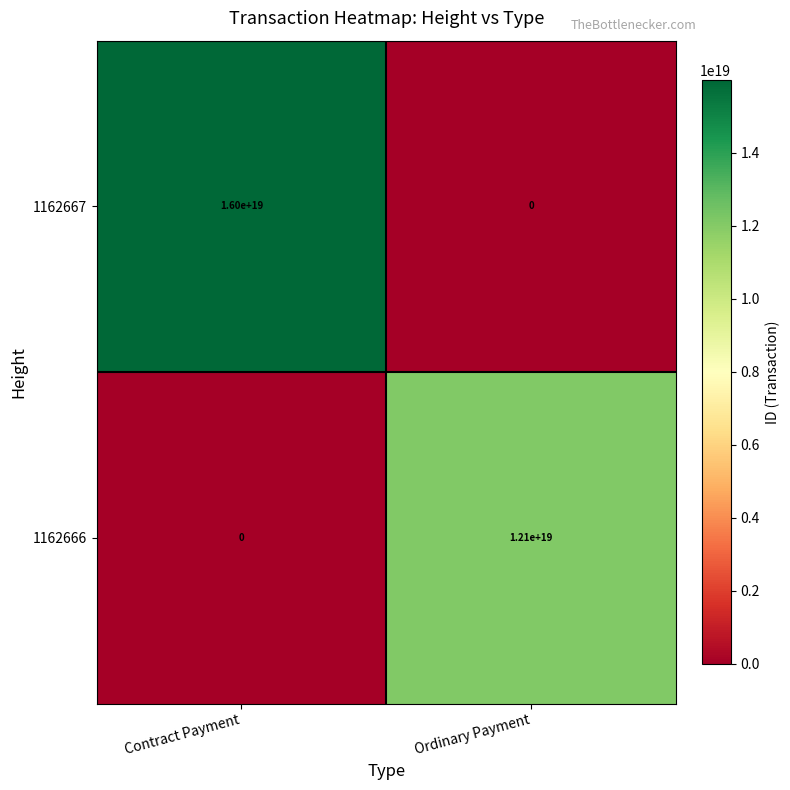

At how many categories does at least one series exceed 7885738291337324544?

2